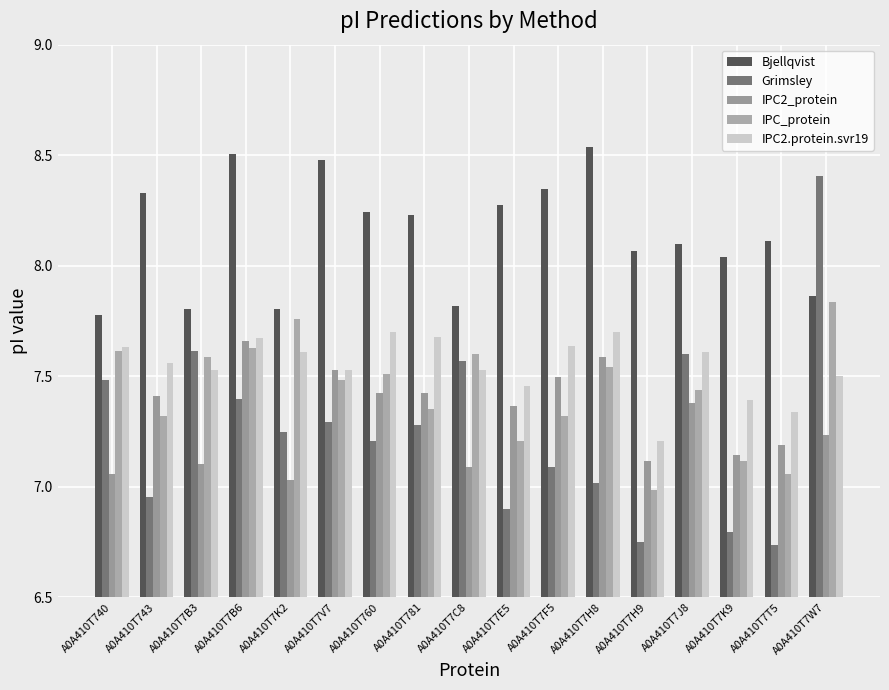

Which series changed the most between A0A410T7V7 and A0A410T7C8?

Bjellqvist